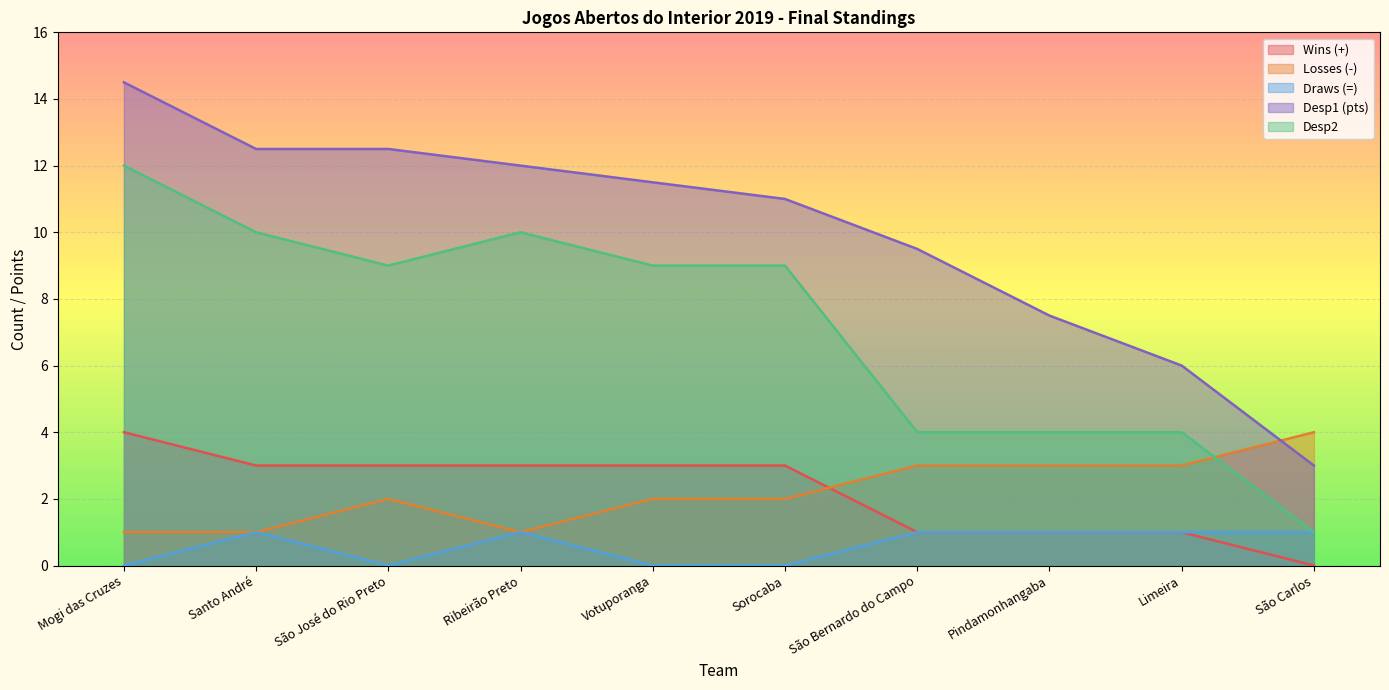

At how many categories does at least one series exceed 13?

1